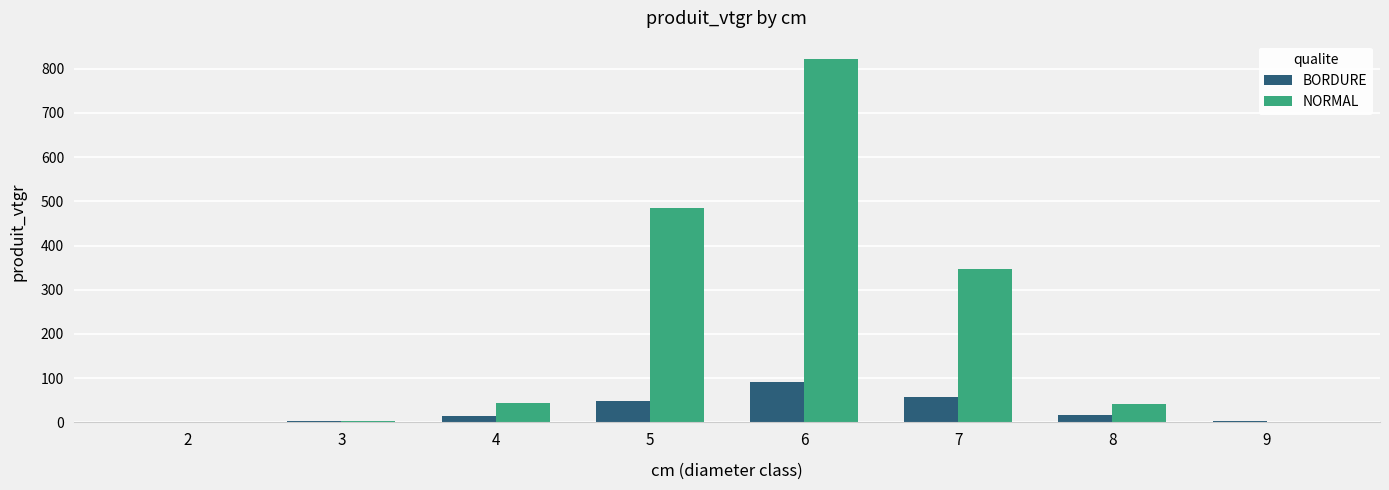

At which category is the sum across all series the highest?

6